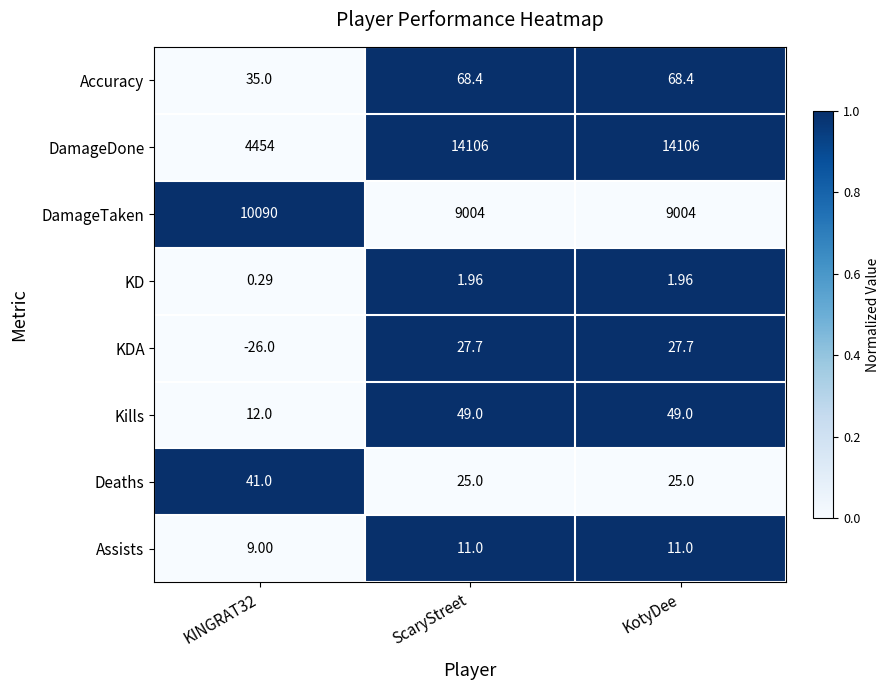

Rank the series by their maximum value, from lowest to highest.

KD, Assists, KDA, Deaths, Kills, Accuracy, DamageTaken, DamageDone